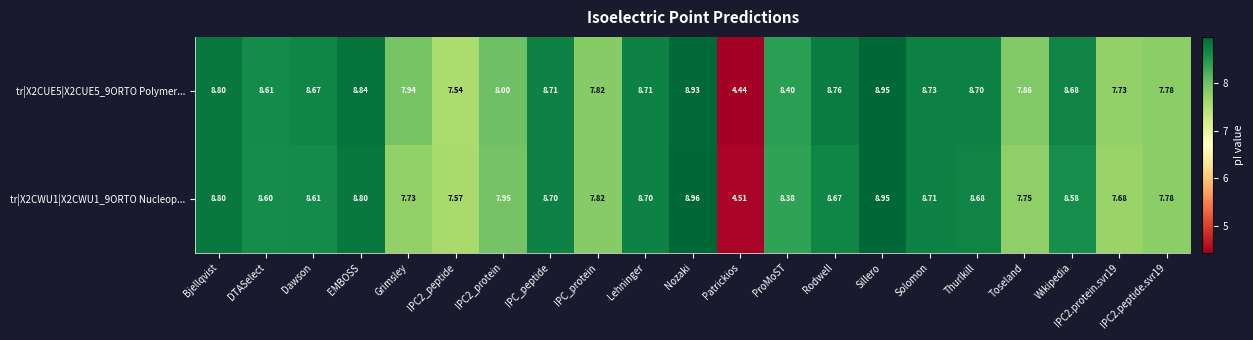

Which category has the lowest value across all series?

Patrickios